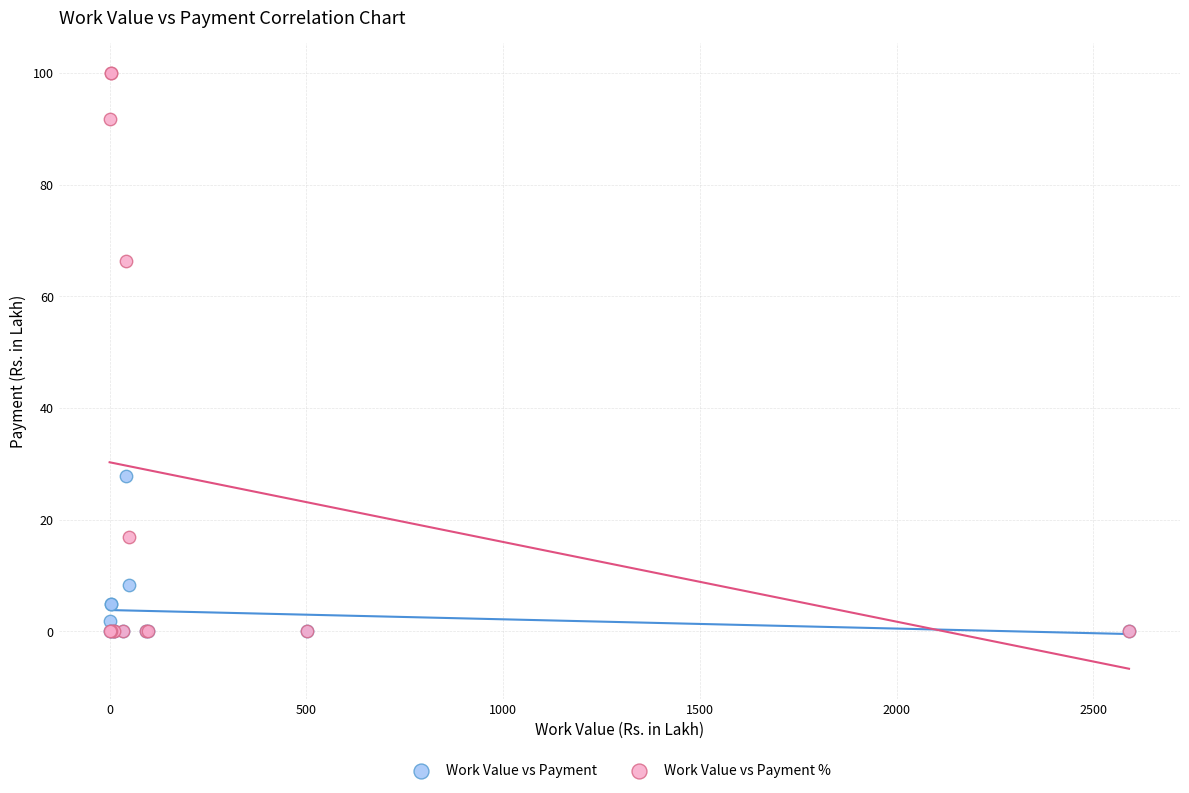

Across all series, what Y value is closest to 50?

66.3